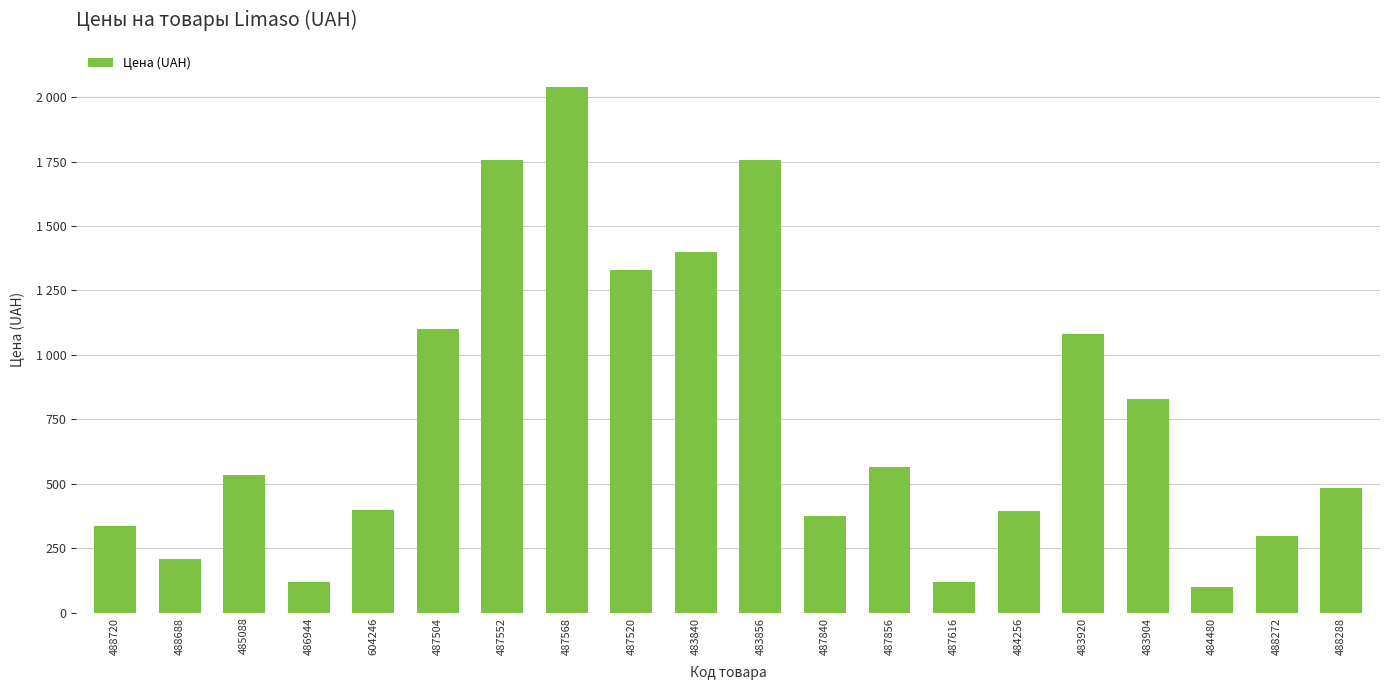

Does the chart contain any negative values?

No